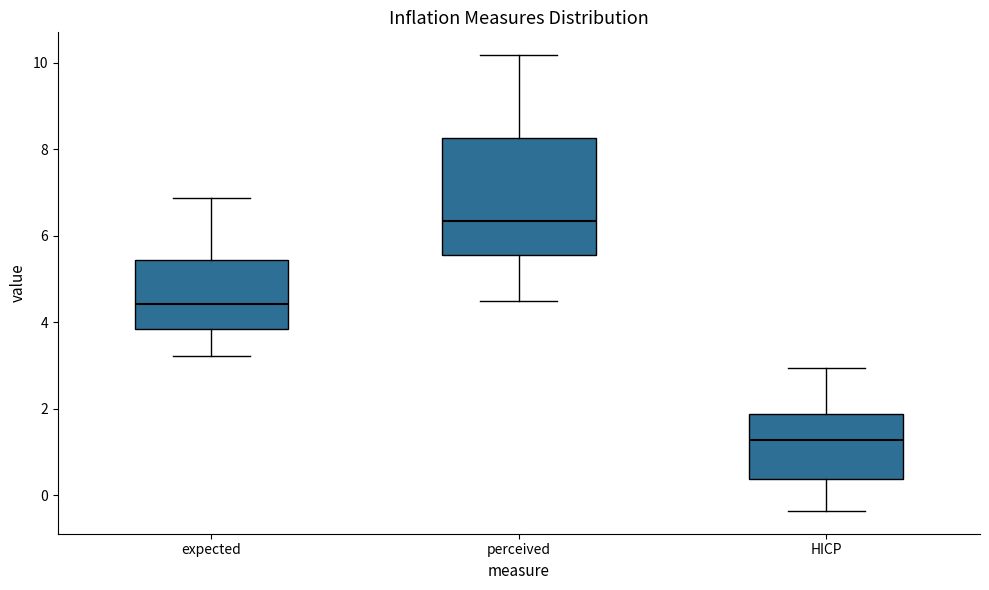

Reading left to right, transcribe this box plot: for each box, give where its median line is, the range the box spans, and where its two whiskers end, as read against the y-axis. The values are not printed on the chart, so give them approximately, as read against the axis.

expected: median 4.4, box 3.8 to 5.4, whiskers 3.2 to 6.8
perceived: median 6.4, box 5.6 to 8.2, whiskers 4.4 to 10.2
HICP: median 1.2, box 0.4 to 1.8, whiskers -0.4 to 3.0